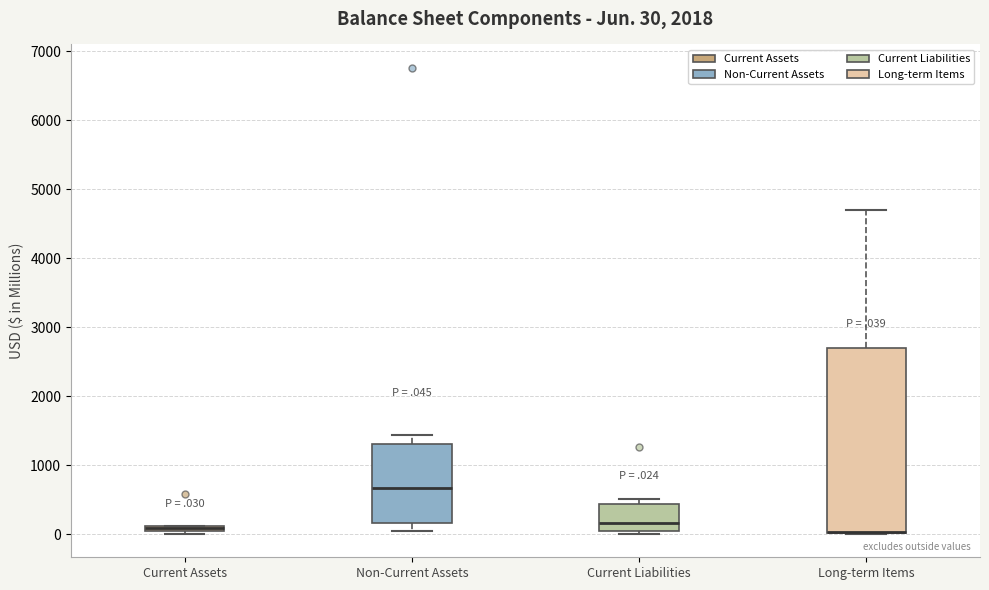

Comparing the boxes themselves (not the whiskers), which one is the tallest?

Long-term Items